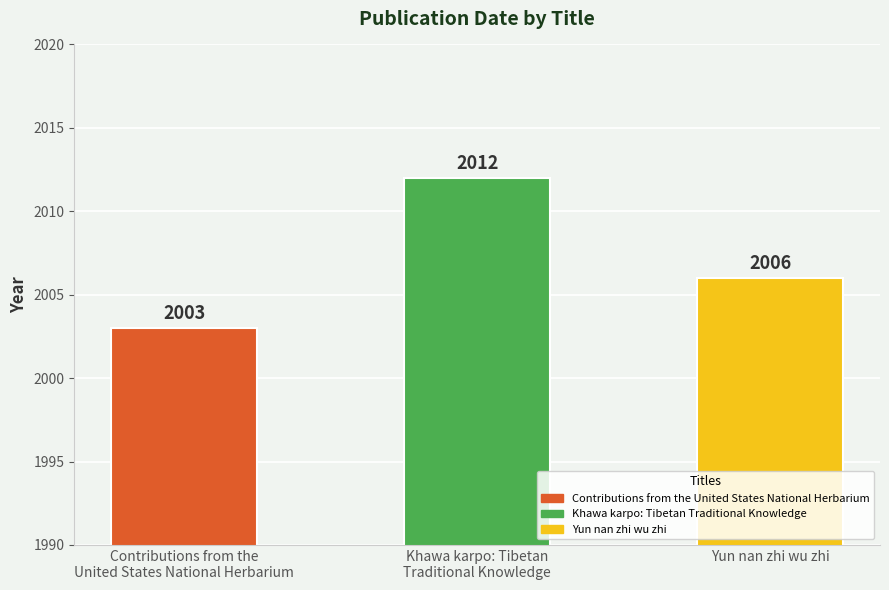

What is the smallest value displayed?

2003